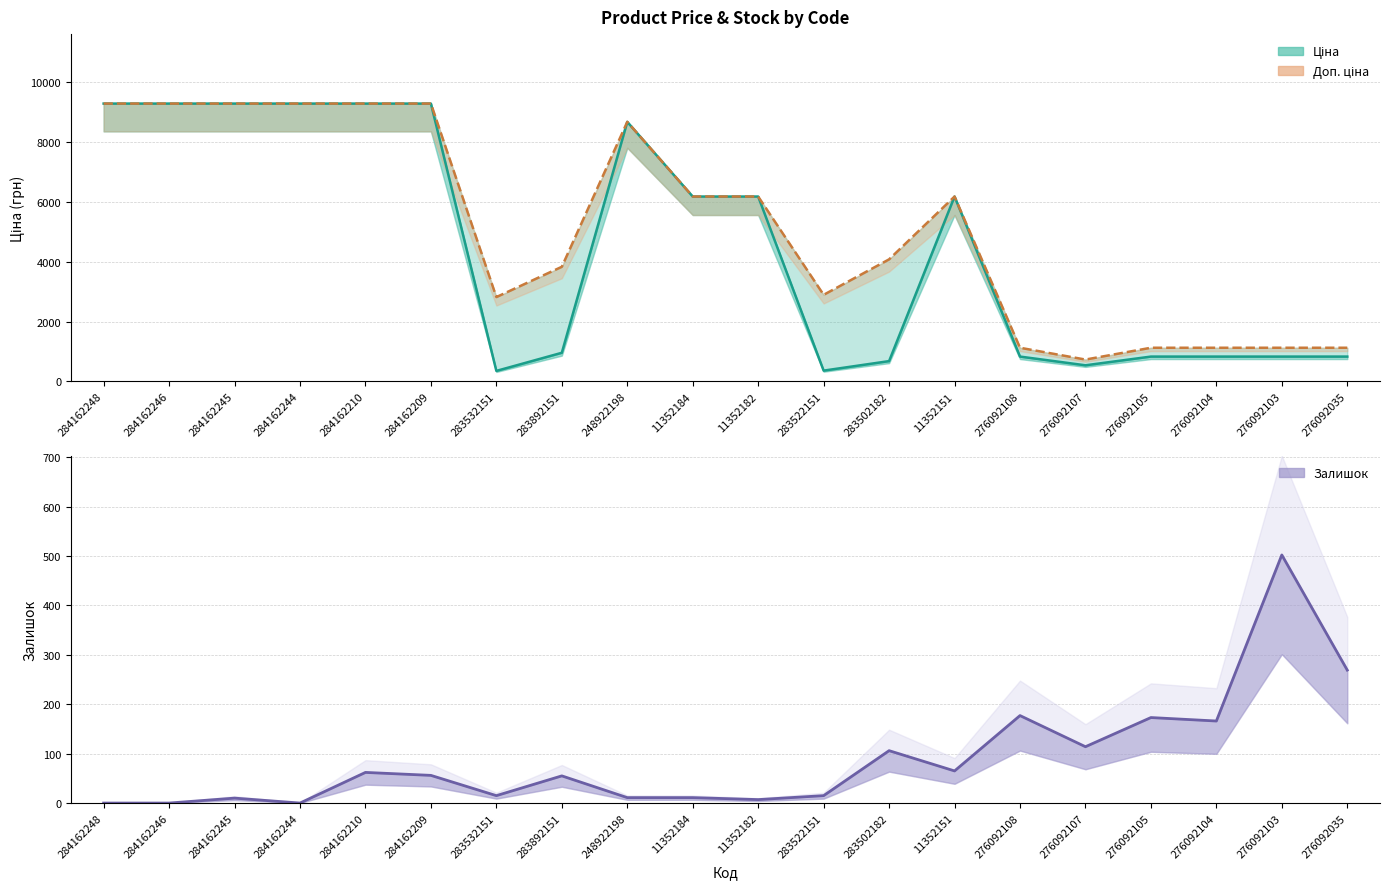

How many lines are shown in the chart?

3